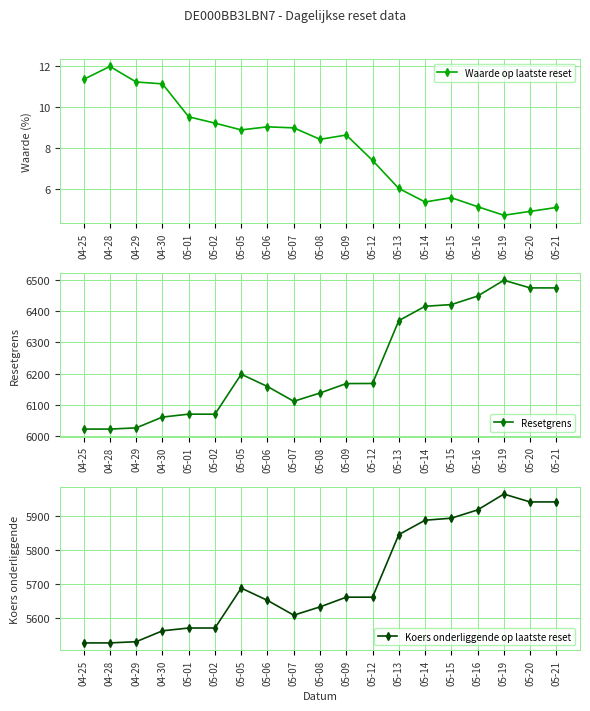

Reading left to right, extract all data points from this chart.

Waarde op laatste reset: 04-25=11.4	04-28=12.0	04-29=11.2	04-30=11.1	05-01=9.5	05-02=9.2	05-05=8.9	05-06=9.0	05-07=9.0	05-08=8.4	05-09=8.6	05-12=7.4	05-13=6.0	05-14=5.4	05-15=5.6	05-16=5.1	05-19=4.7	05-20=4.9	05-21=5.1
Resetgrens: 04-25=6022.5	04-28=6022.4	04-29=6026.3	04-30=6060.9	05-01=6070.3	05-02=6070.1	05-05=6198.2	05-06=6158.8	05-07=6111.5	05-08=6138.1	05-09=6168.3	05-12=6168.6	05-13=6370.0	05-14=6416.1	05-15=6421.4	05-16=6448.7	05-19=6499.5	05-20=6475.0	05-21=6474.9
Koers onderliggende op laatste reset: 04-25=5525.2	04-28=5525.2	04-29=5528.8	04-30=5560.8	05-01=5569.1	05-02=5569.1	05-05=5686.7	05-06=5650.4	05-07=5606.9	05-08=5631.3	05-09=5659.9	05-12=5659.9	05-13=5844.2	05-14=5886.6	05-15=5892.6	05-16=5916.9	05-19=5963.6	05-20=5940.5	05-21=5940.5